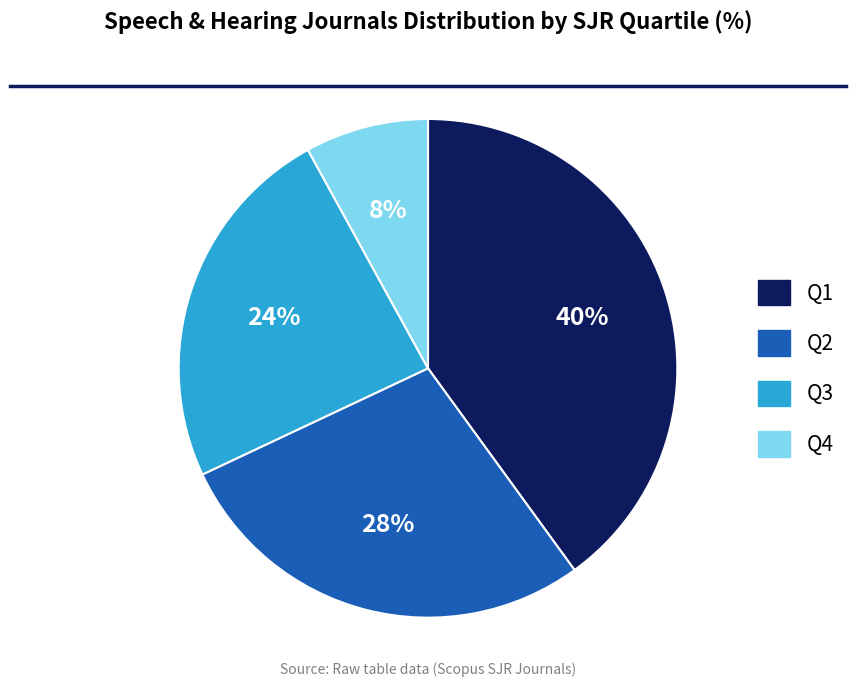

What is the ratio of the value at Q2 to the value at Q1?

0.7